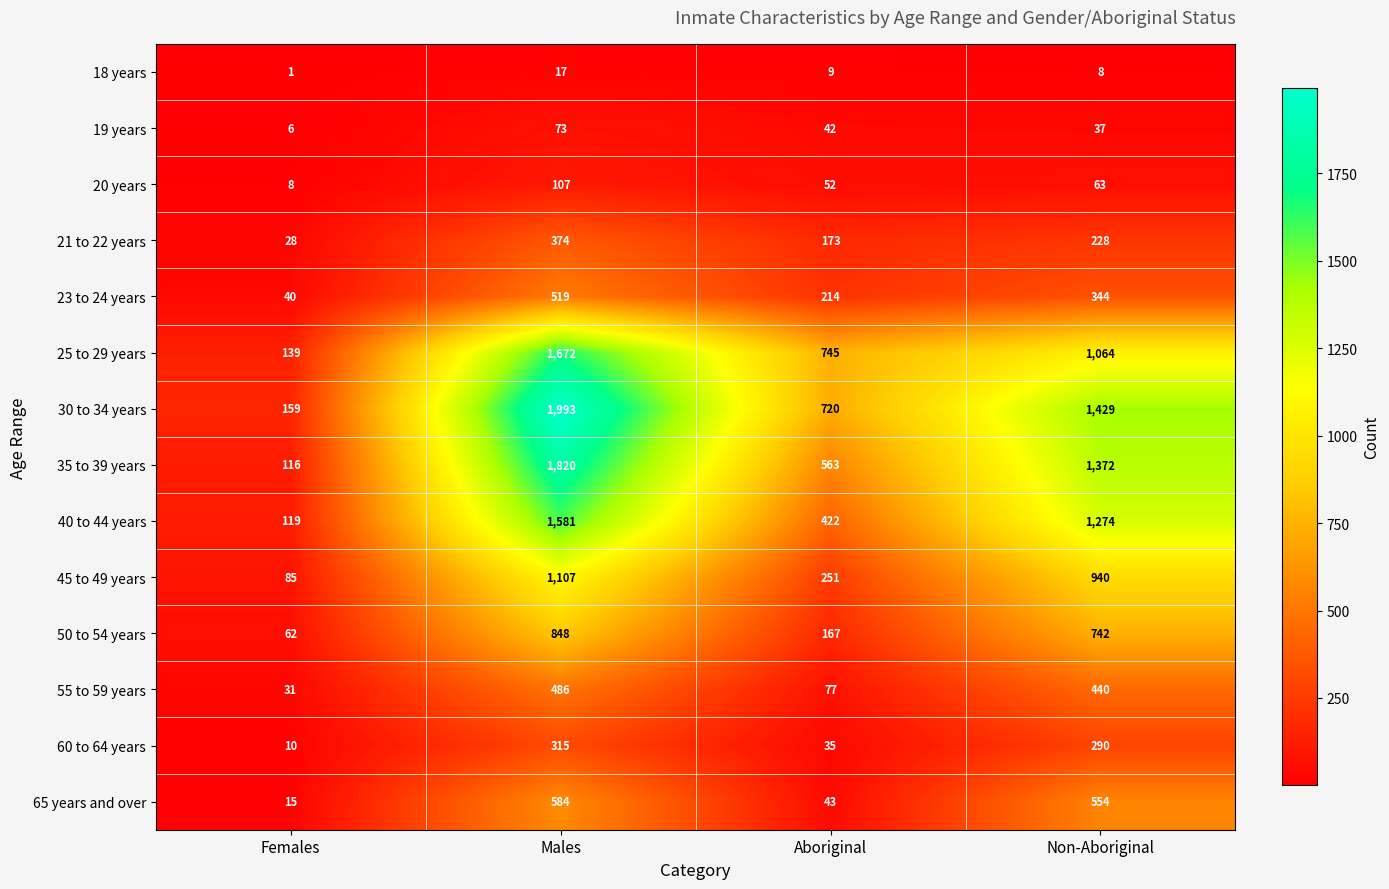

Which series has the largest range (max minus min)?

30 to 34 years